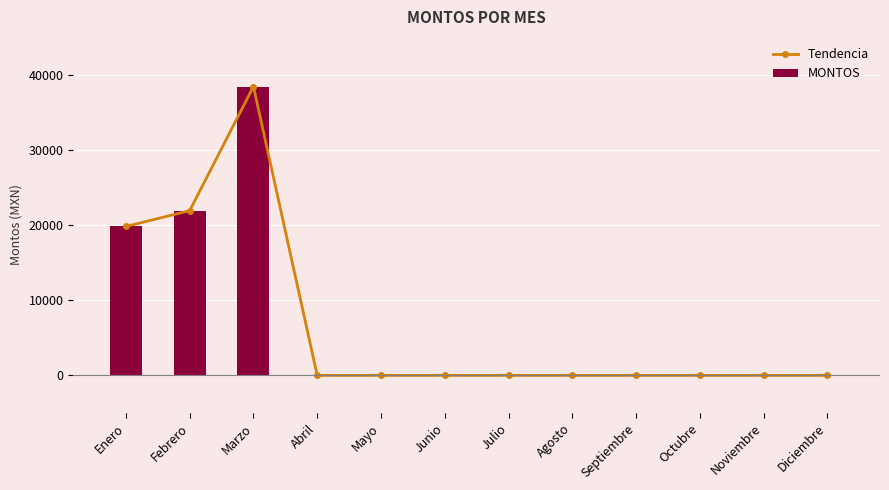

Rank the series by their maximum value, from lowest to highest.

Tendencia, MONTOS